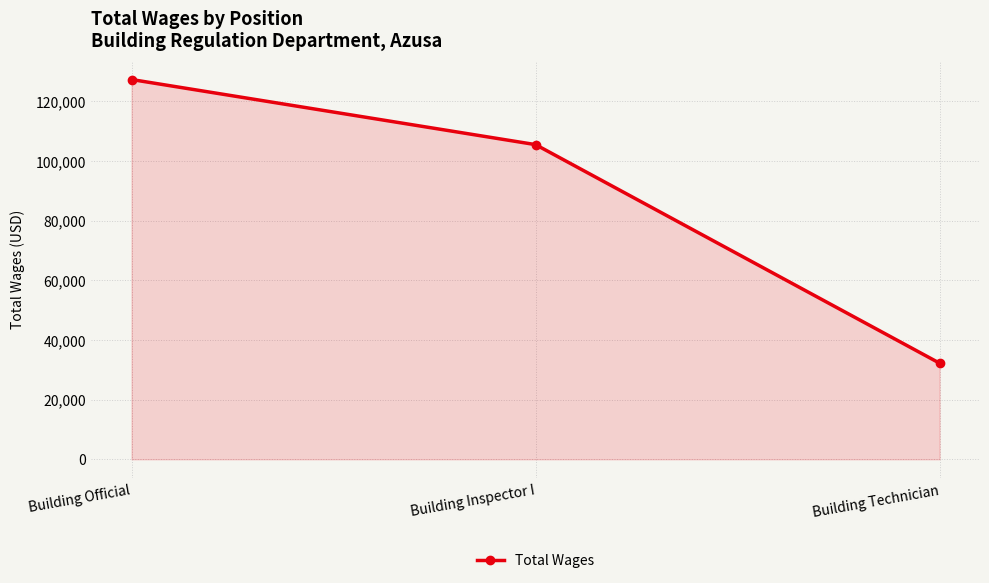

How many data points does each series have?

3